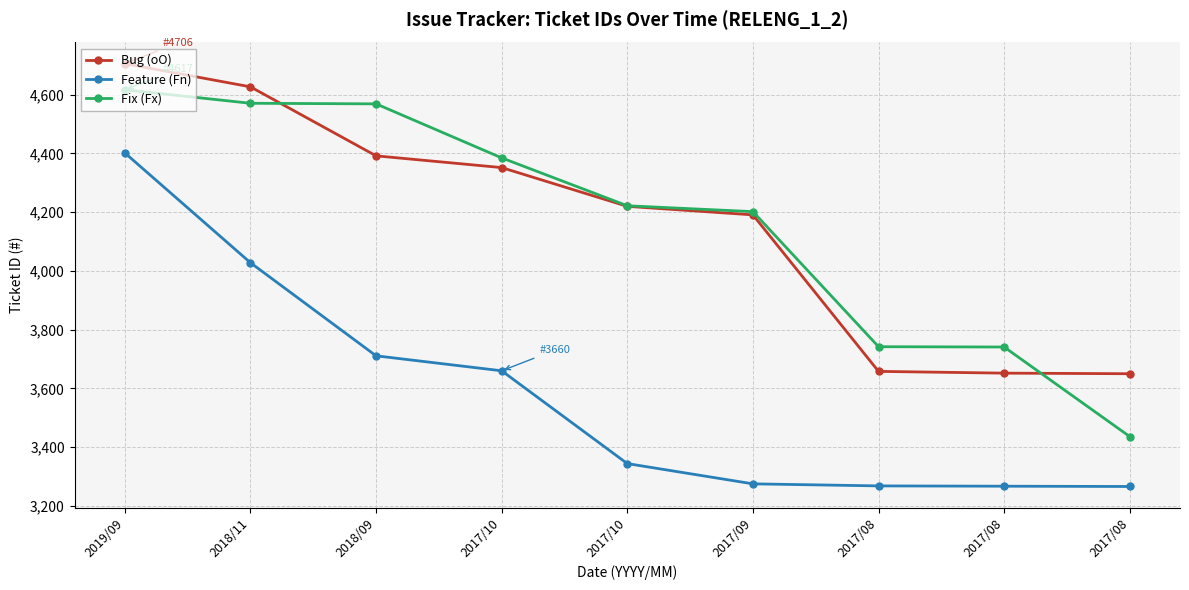

True or false: Bug (oO) has a value of 4706 at 2019/09.

True